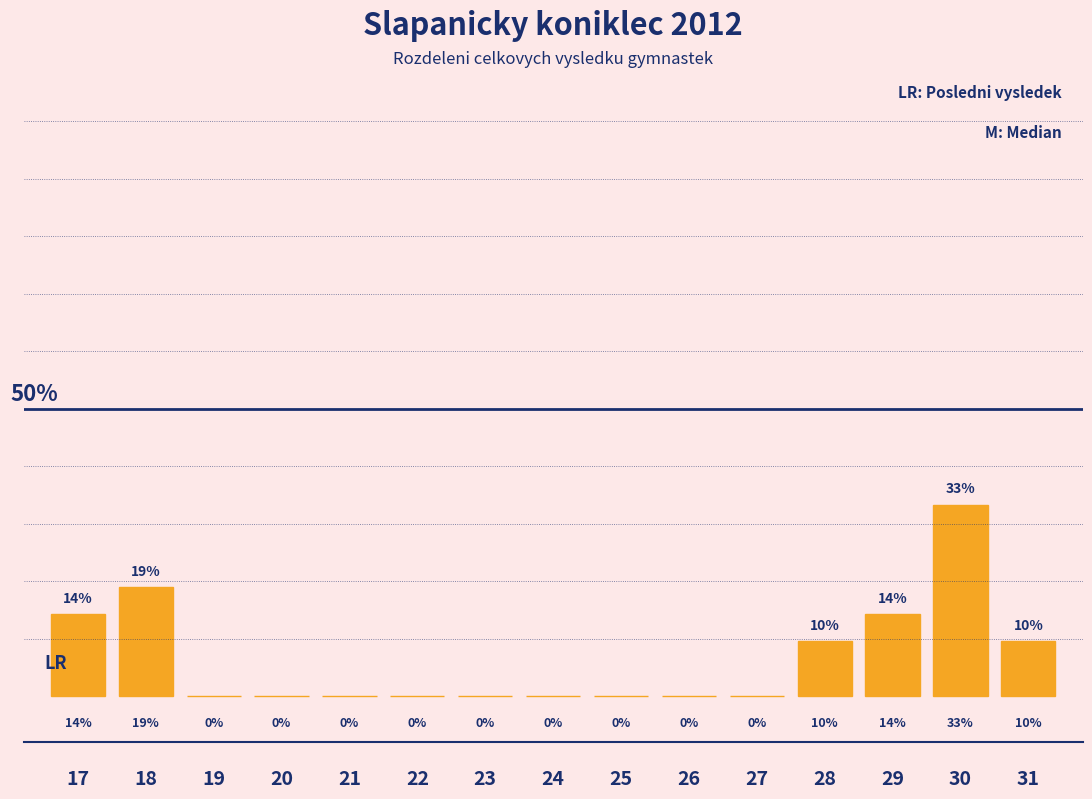

Are the bars horizontal?

No